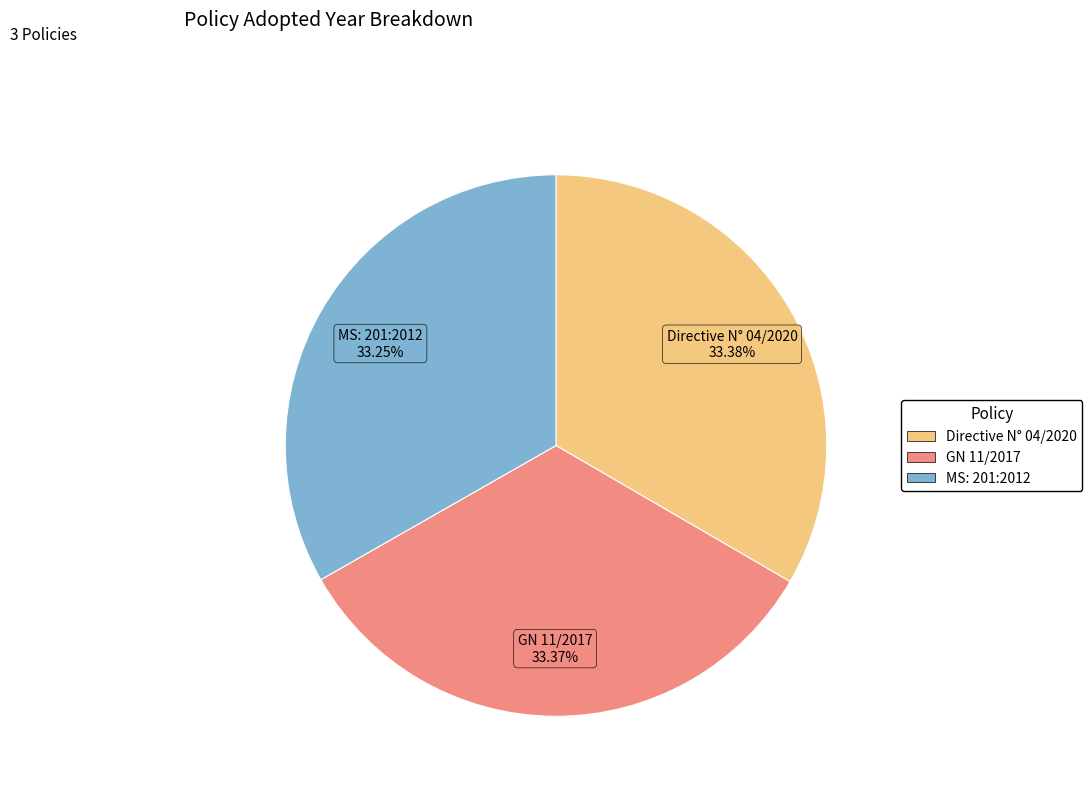

Is Directive N° 04/2020 the majority of the pie?

No